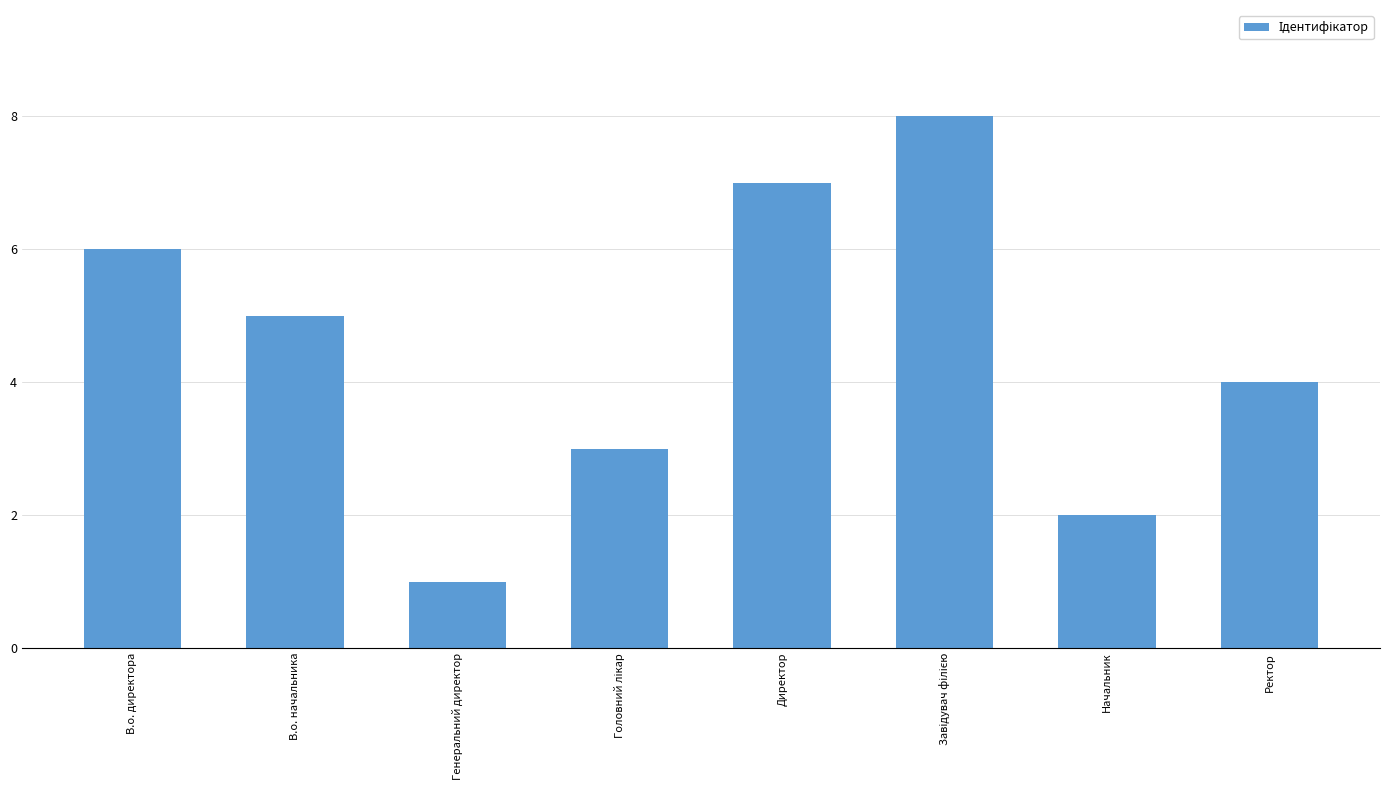

What is the label of the 5th bar from the left?

Директор